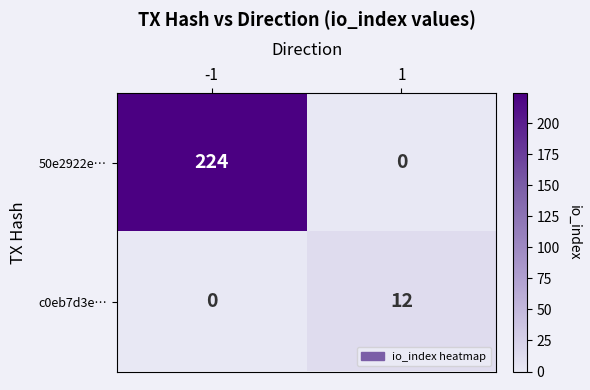

What is the sum of all c0eb7d3e… values?

12